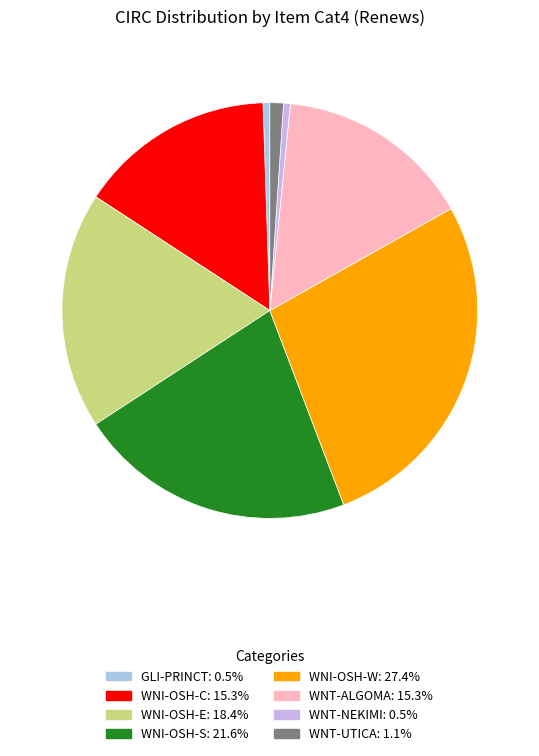

Is it true that WNI-OSH-E is 18% of the pie?

True